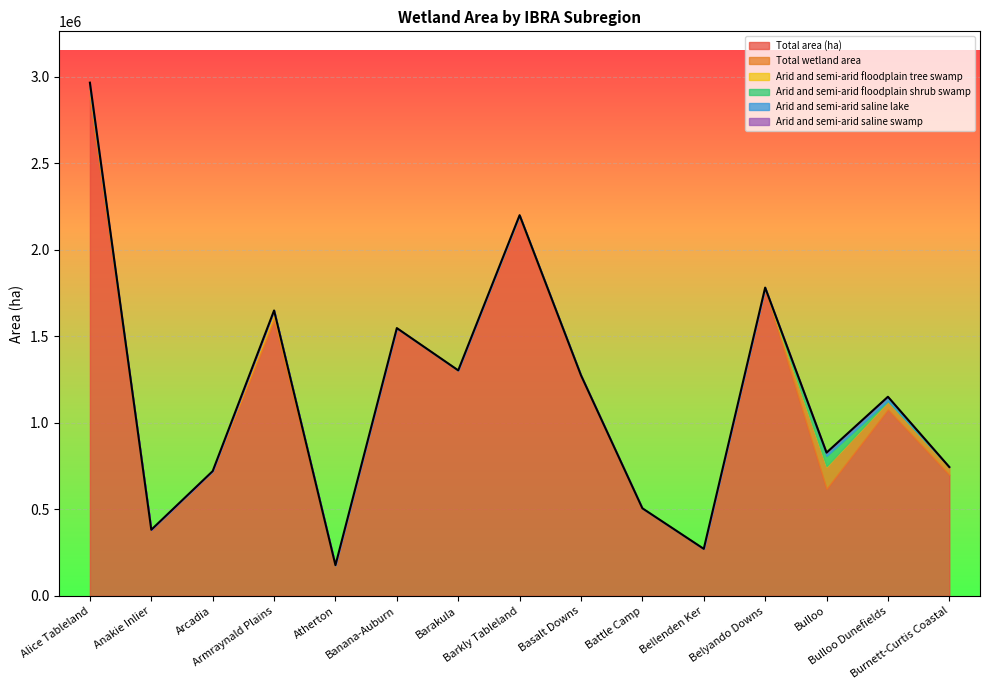

Read the Total wetland area value at Armraynald Plains.

36901